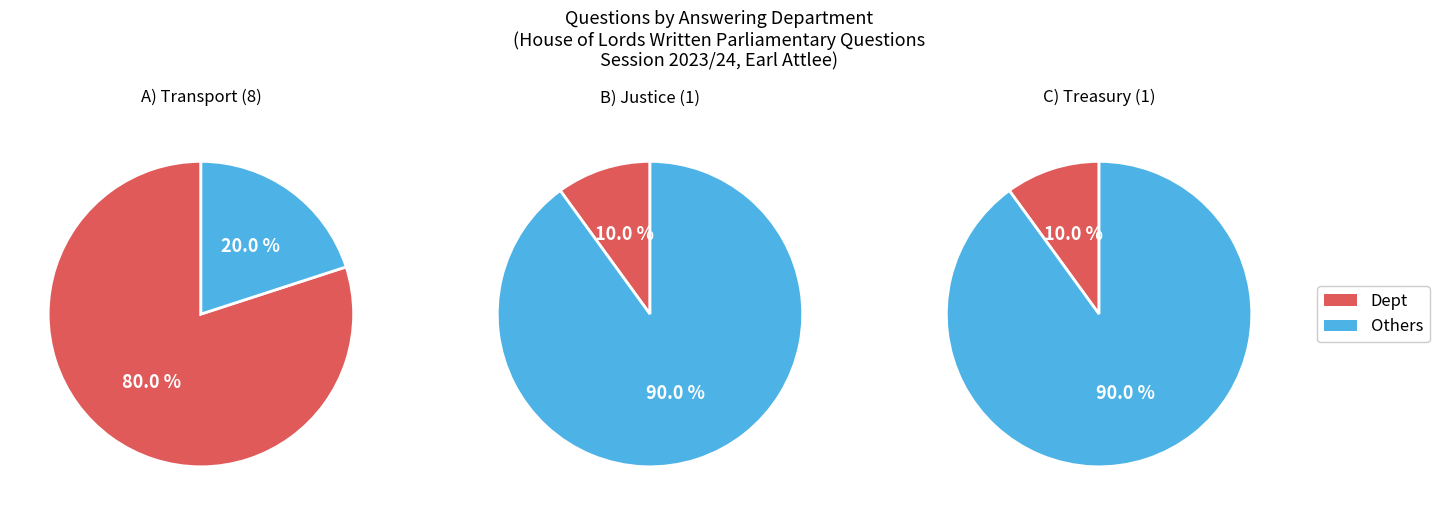

Is Transport the majority of the pie?

Yes